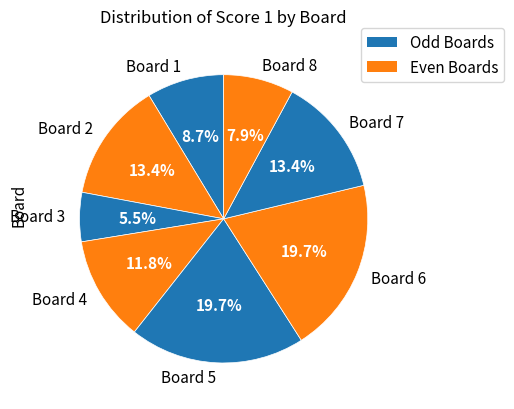

Do Board 8 and Board 3 together represent more than half of the pie?

No